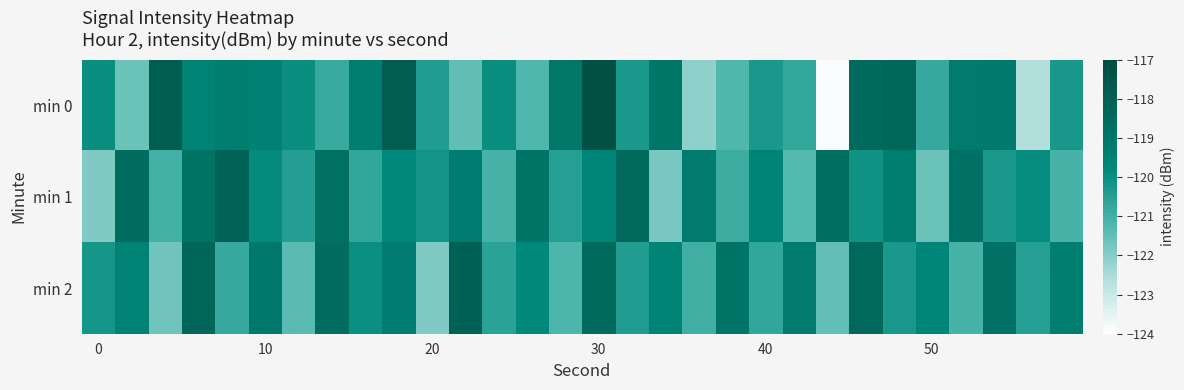

List the series in order of their peak value, highest first.

min 0, min 2, min 1